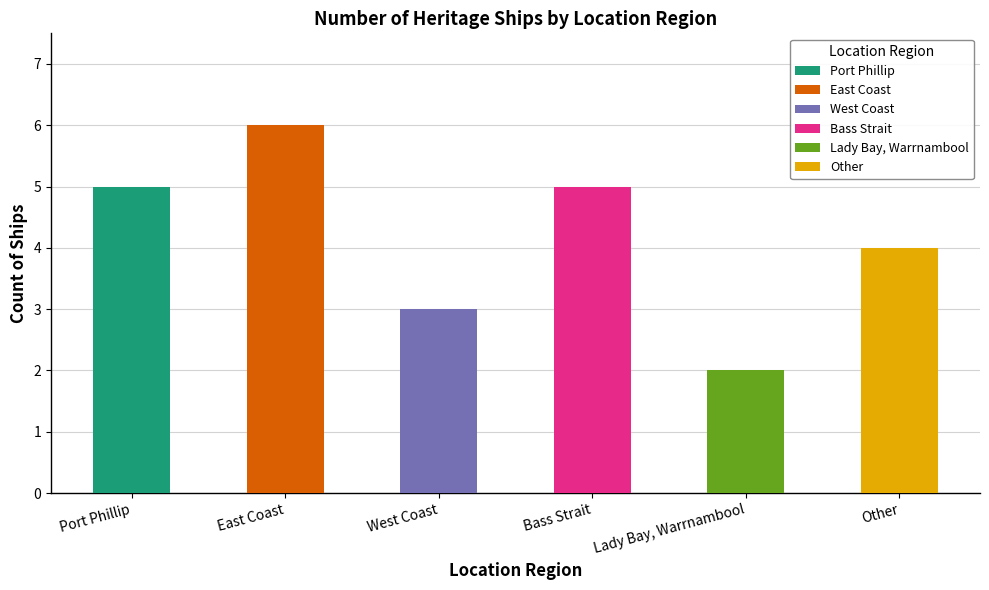

Reading left to right, list all the values displayed in this chart.

Port Phillip=5	East Coast=6	West Coast=3	Bass Strait=5	Lady Bay, Warrnambool=2	Other=4